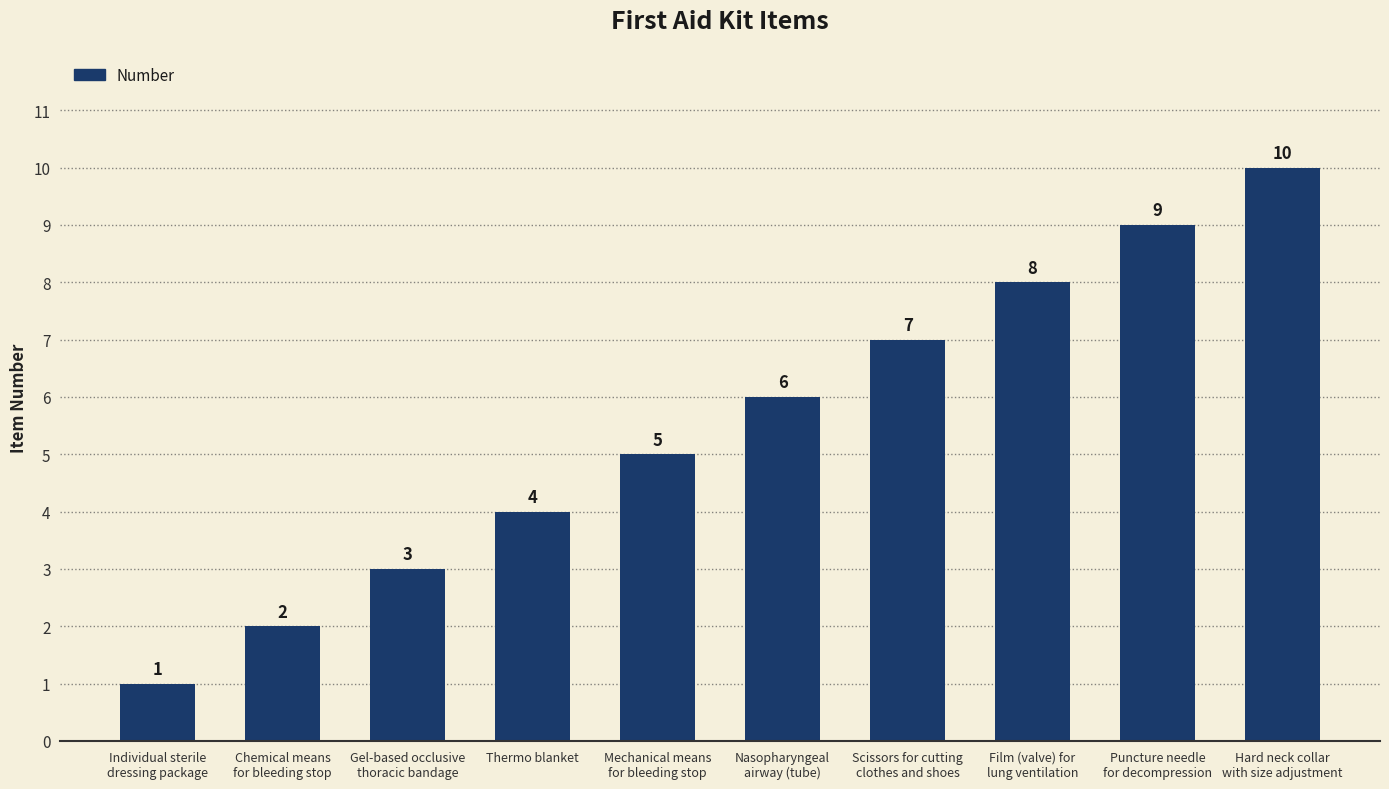

What is the difference between the maximum and minimum values?

9